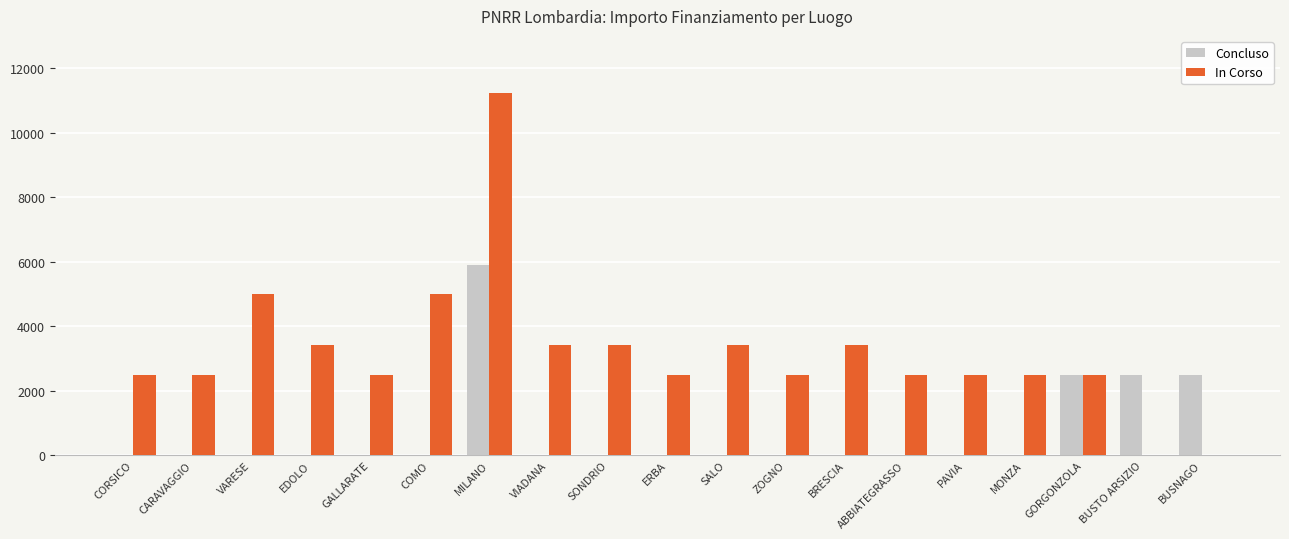

What is the sum of all In Corso values?

60758